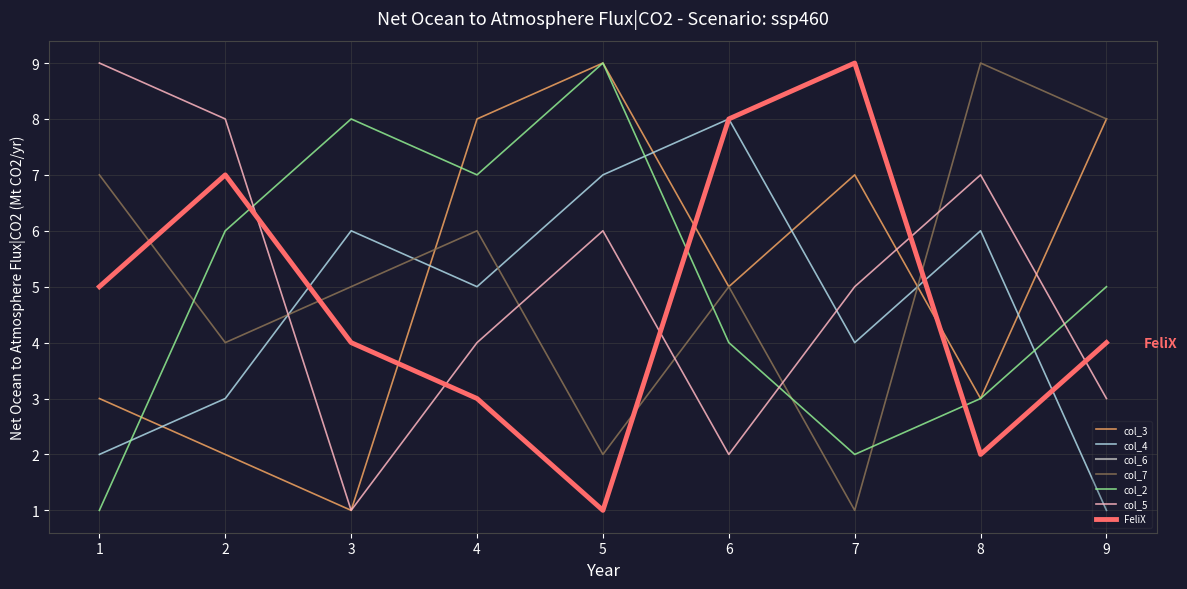

What is the difference between the maximum and second lowest values in the col_6 series?

7